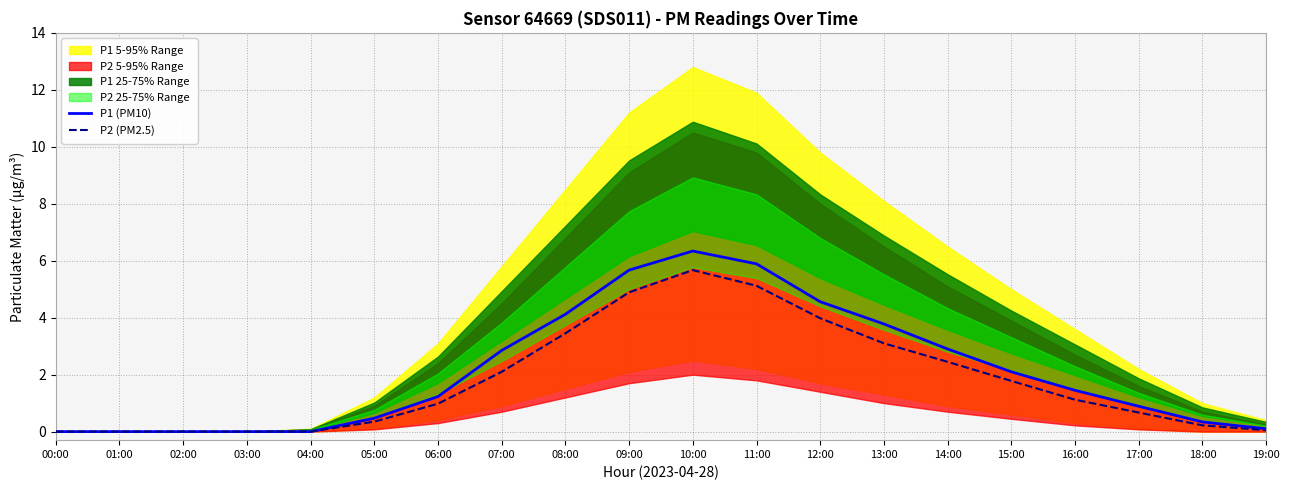

Which category has the highest value across all series?

10:00